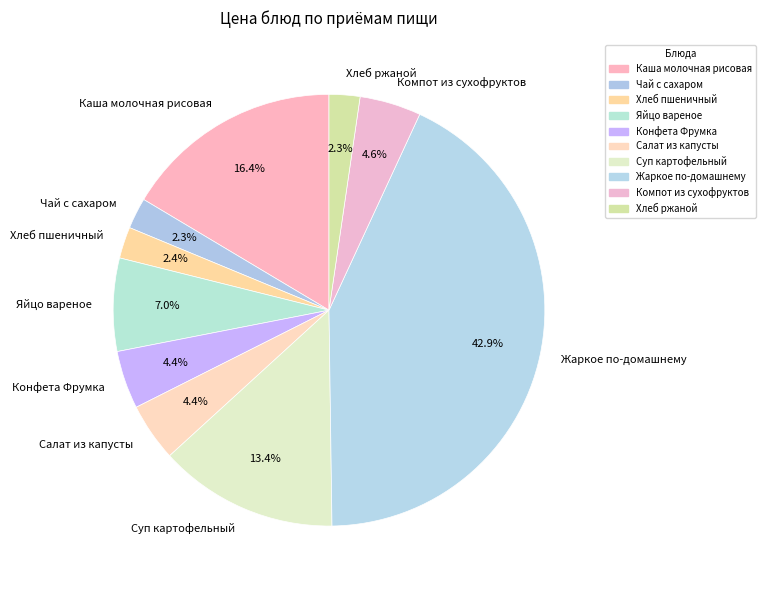

Is there a majority slice in this chart?

No